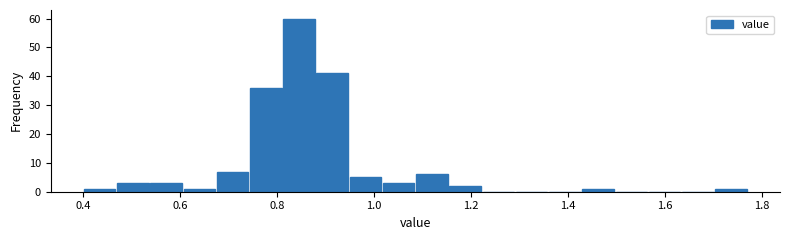

Read against the x-axis, roughly where is the centre of the tallest bar?

0.84